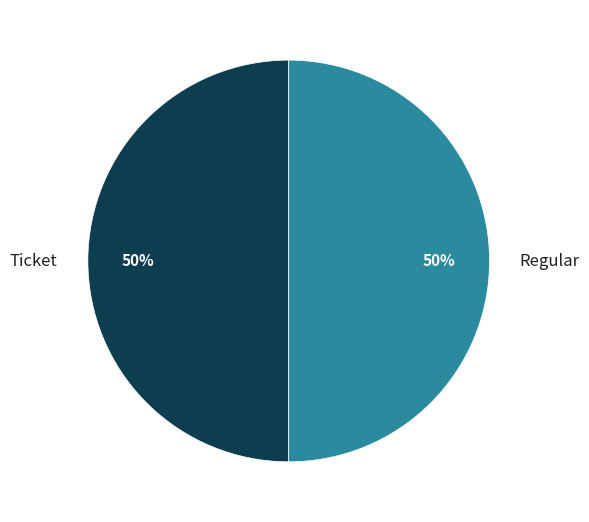

What is the ratio of the value at Regular to the value at Ticket?

1.0